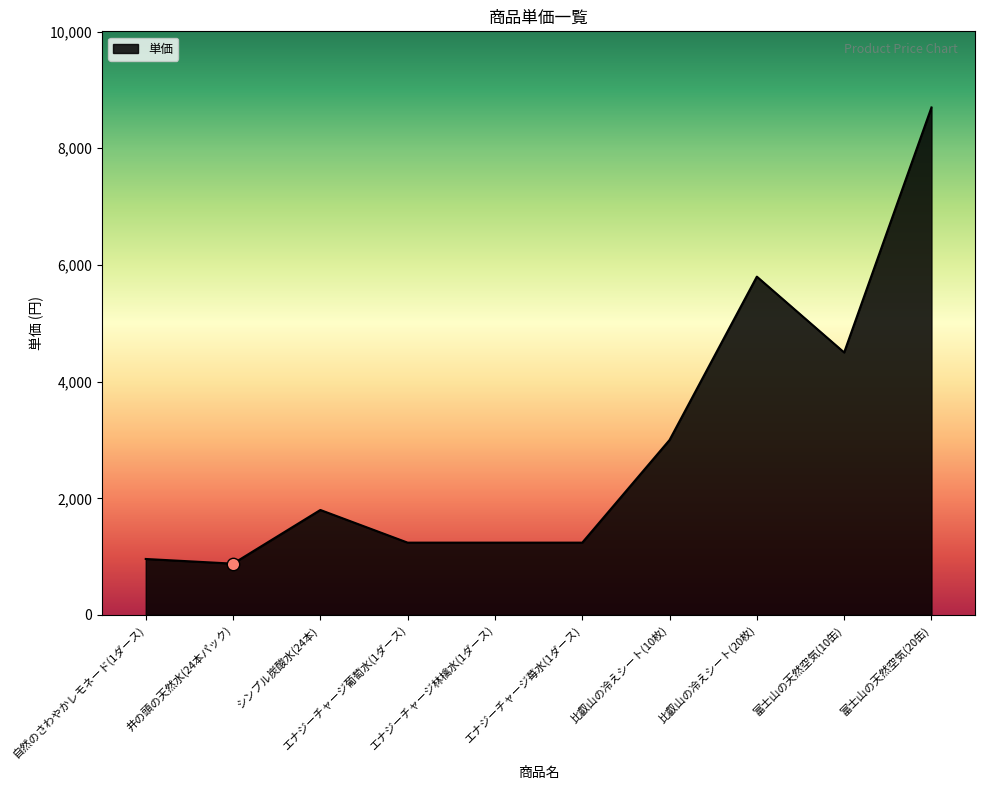

What is the change in value from 自然のさわやかレモネード(1ダース) to 比叡山の冷えシート(20枚)?

+4840